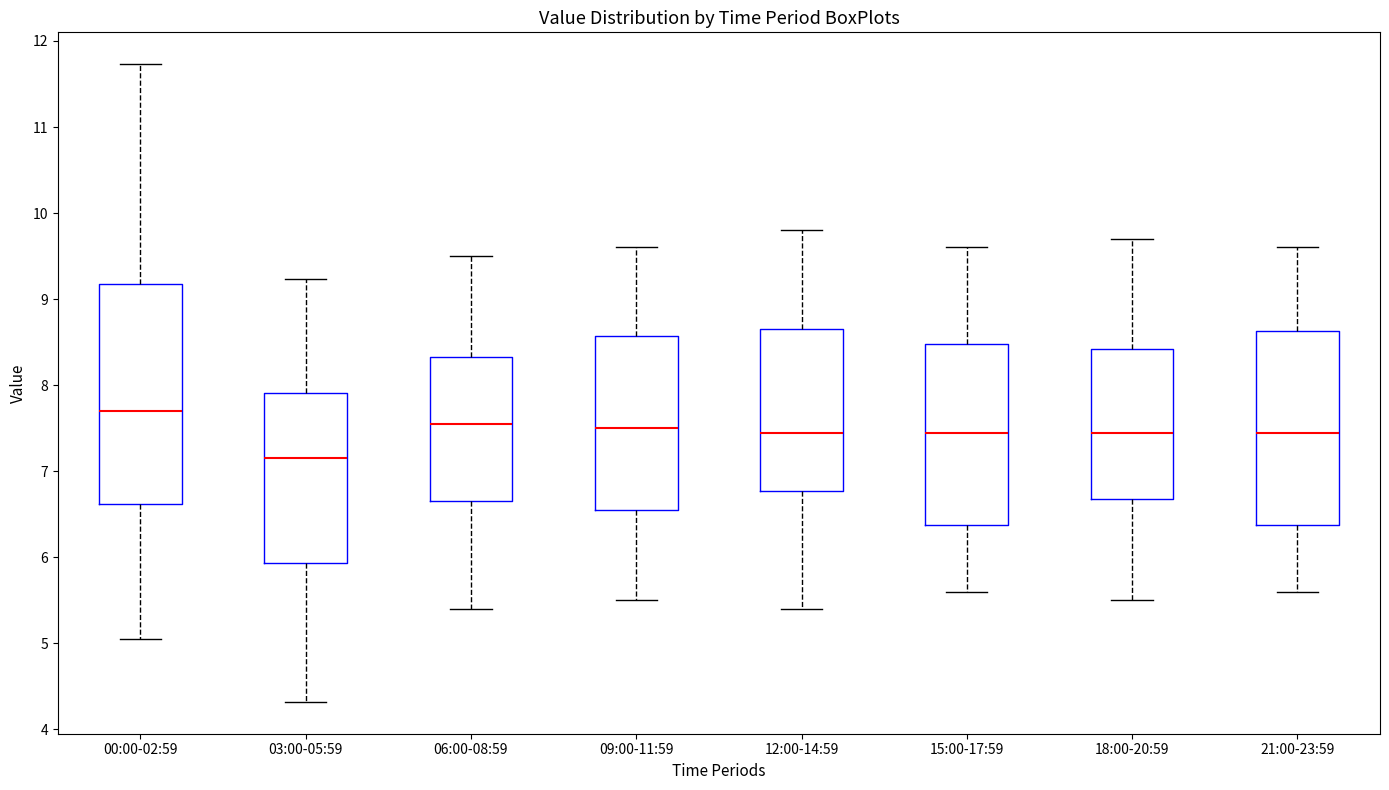

Comparing the boxes themselves (not the whiskers), which one is the tallest?

00:00-02:59